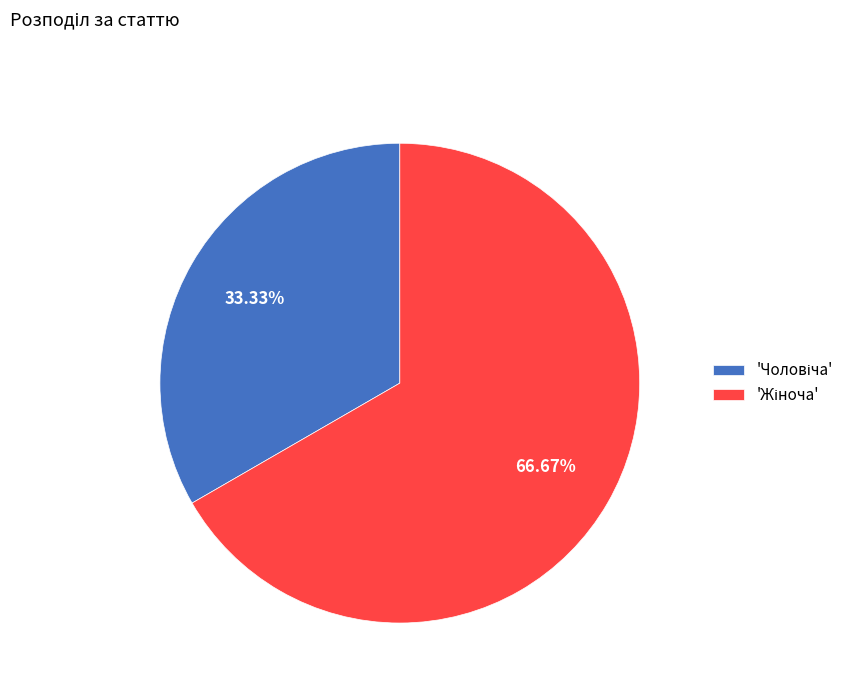

Does any single category account for the majority?

Yes